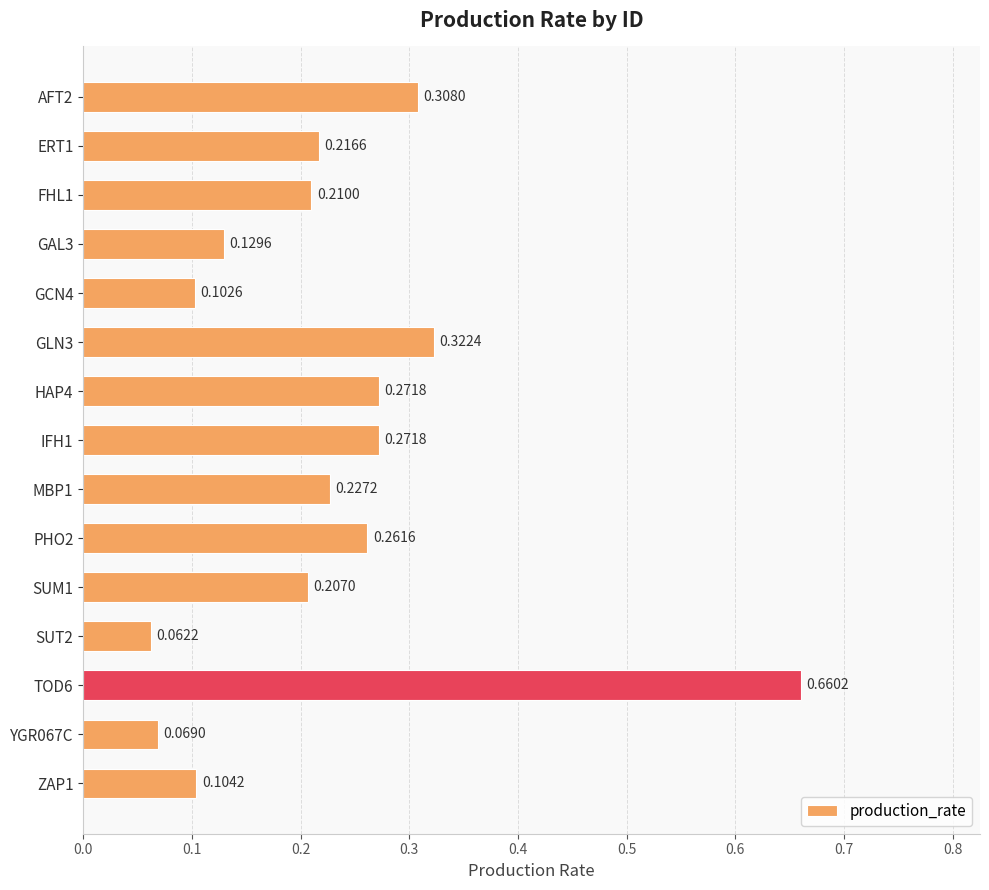

How many bars are there in total?

15